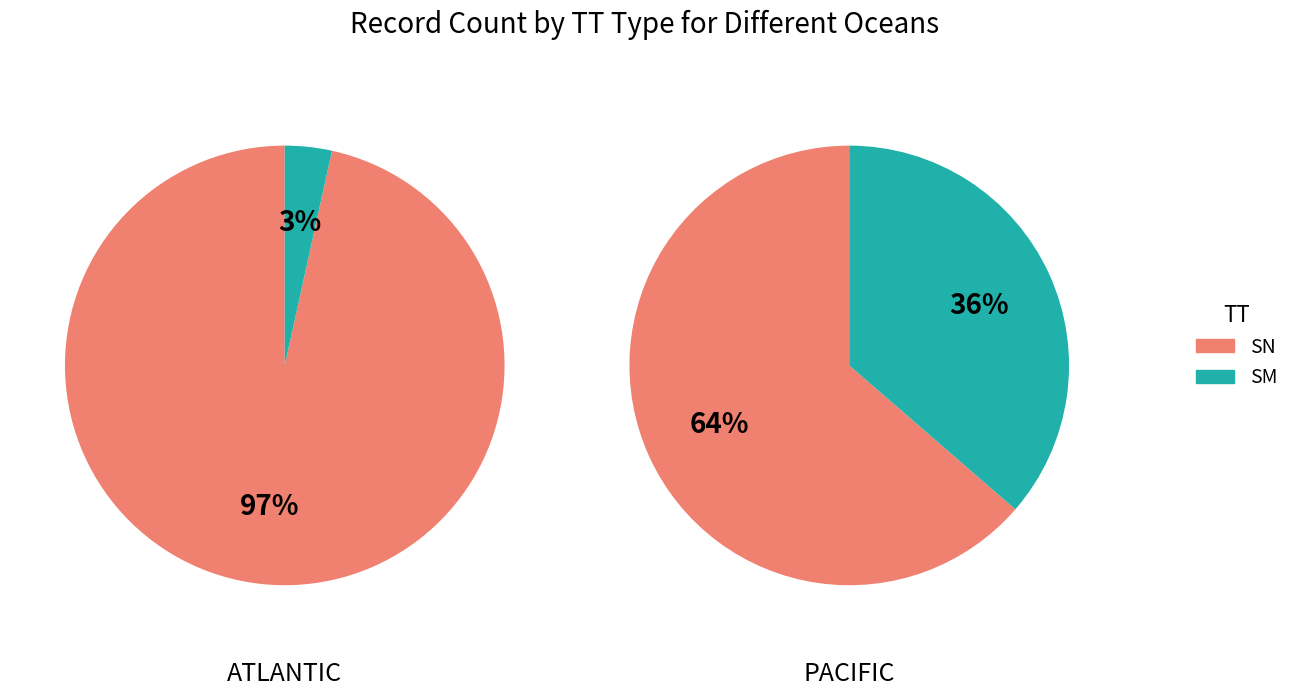

To the nearest percent, what is the average slice percentage?

50%